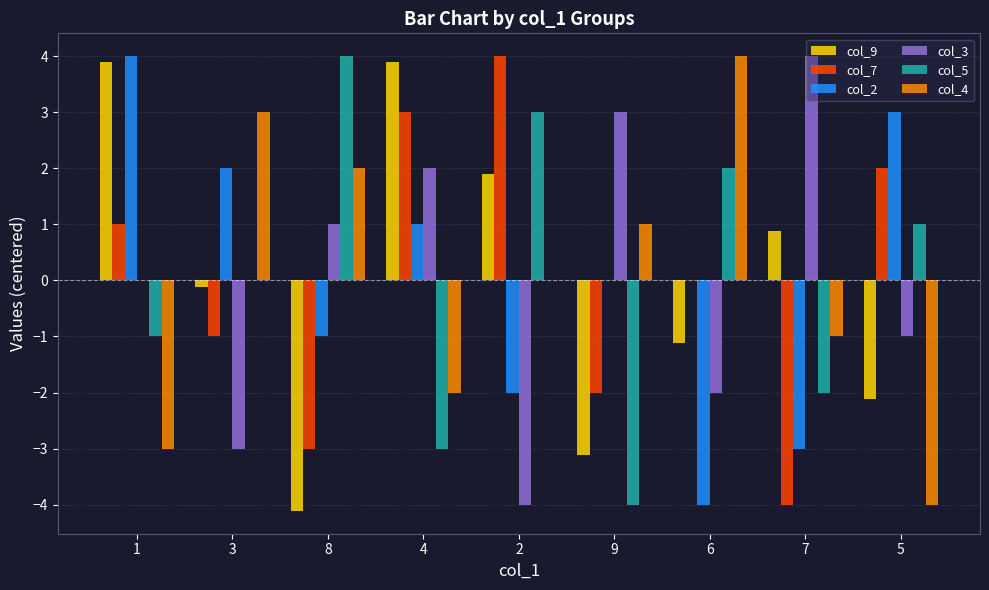

Is it true that col_4 equals -1.0 at 7?

True